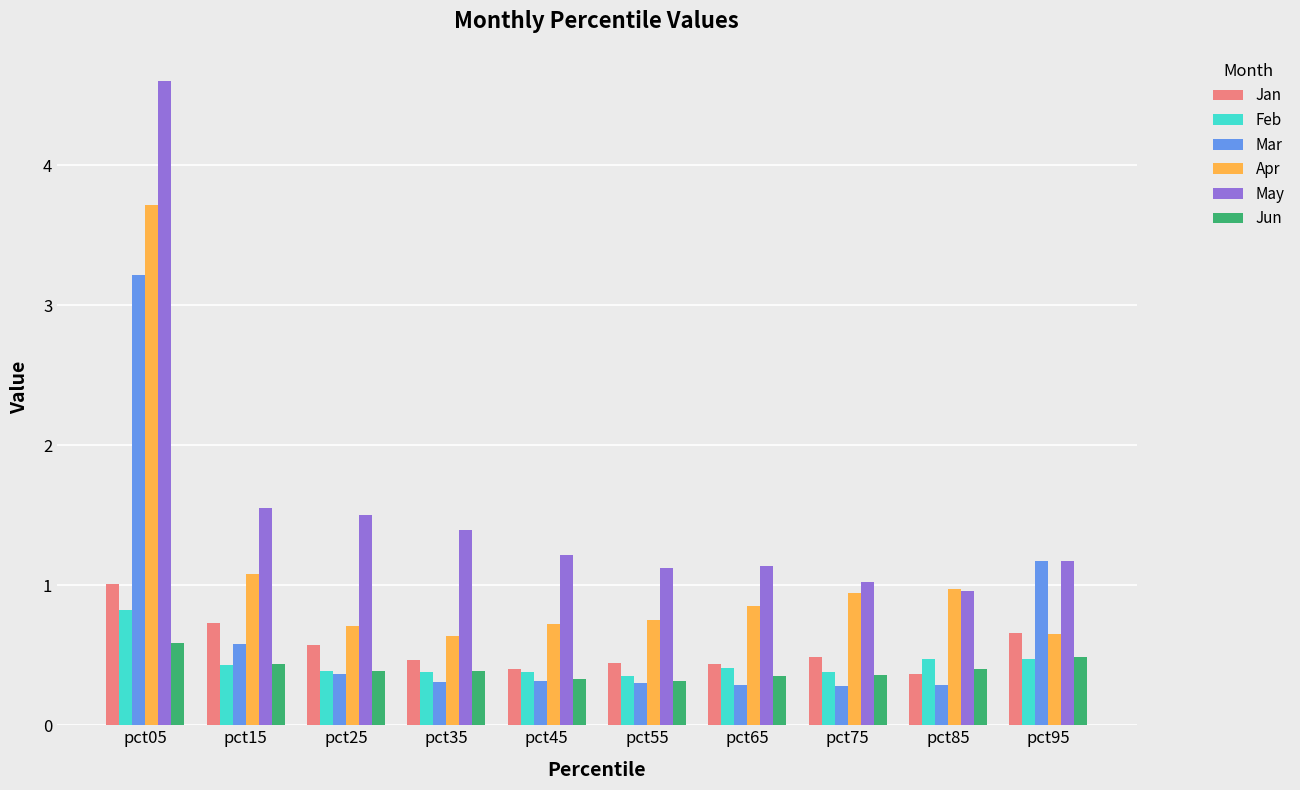

Between pct05 and pct45, which series saw the biggest shift?

May